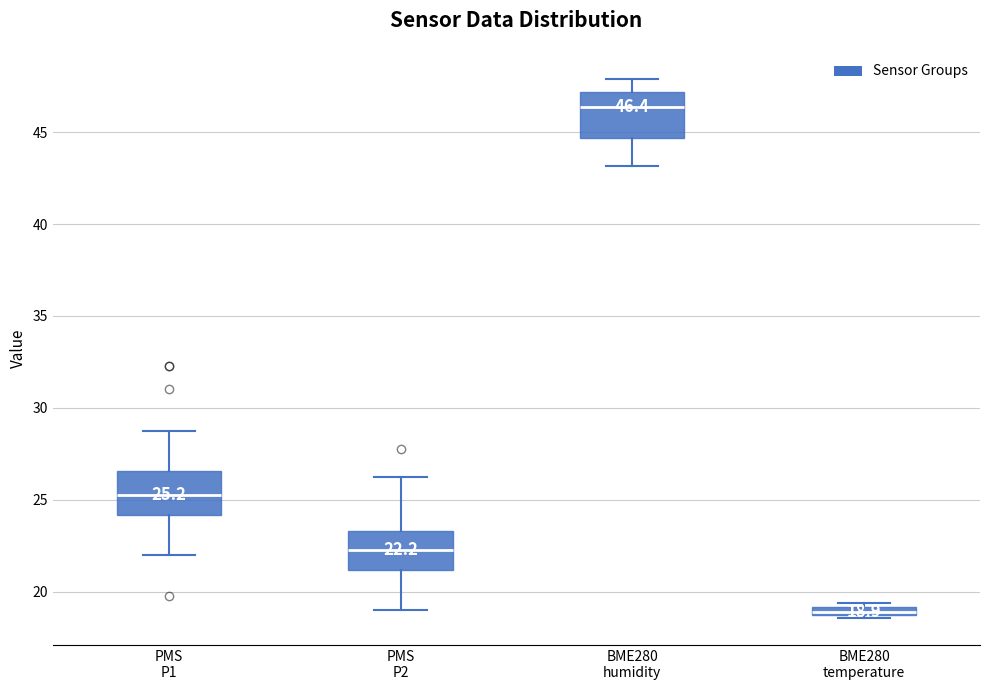

Which box has the highest median line?

BME280 humidity